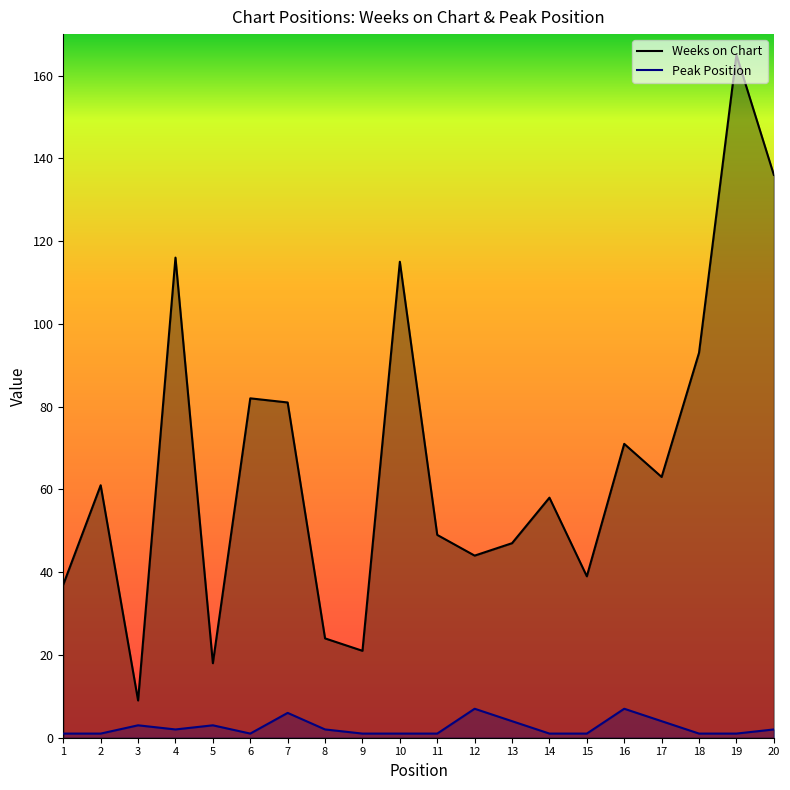

At how many categories does at least one series exceed 144?

1